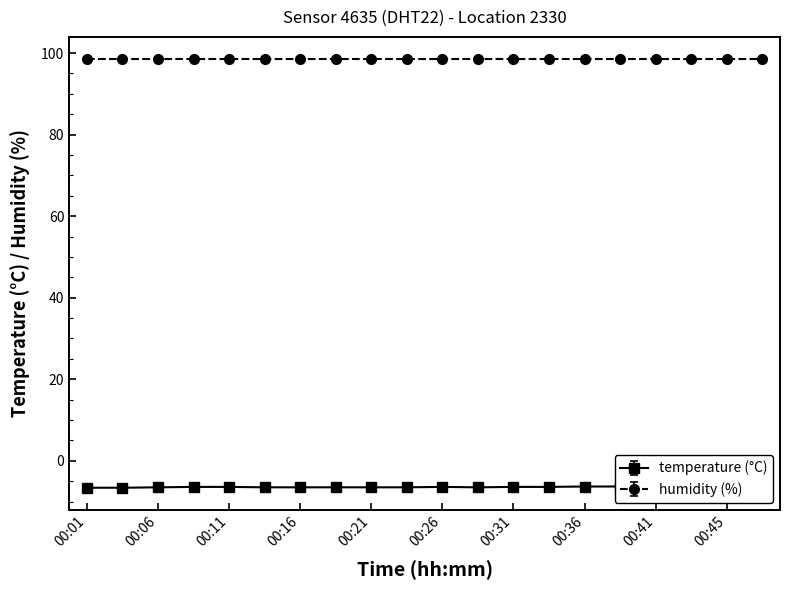

True or false: the data has more than 2 interior local peaks.

False